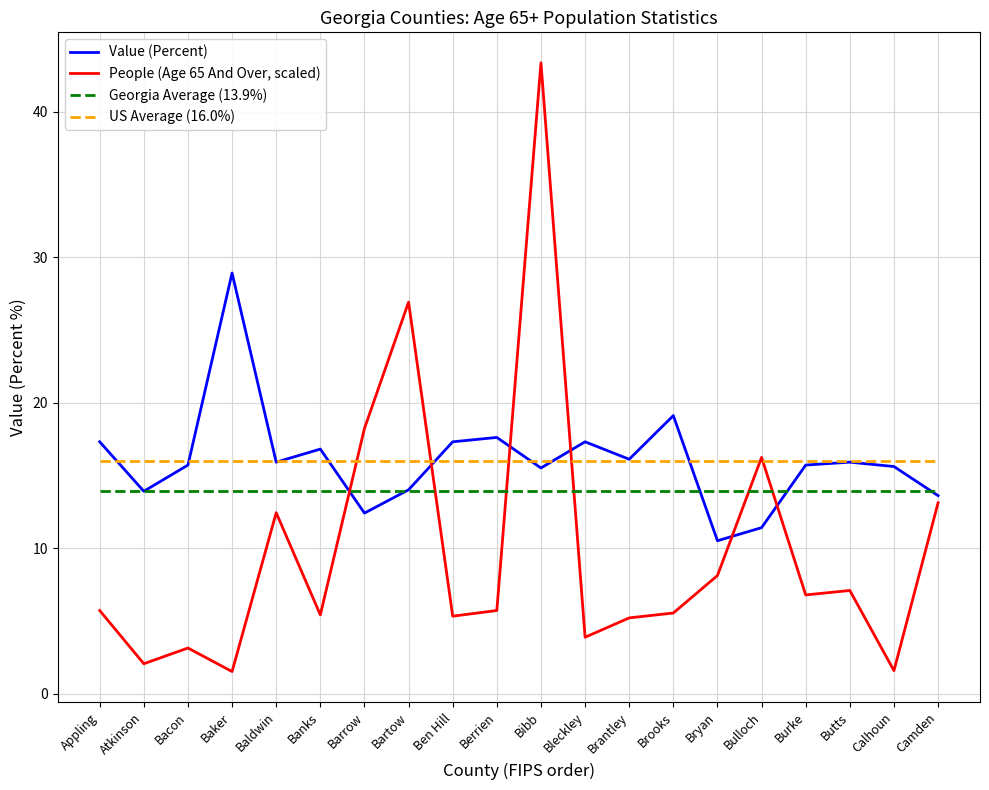

Rank the series by their maximum value, from highest to lowest.

People (Age 65 And Over, scaled), Value (Percent), US Average (16.0%), Georgia Average (13.9%)